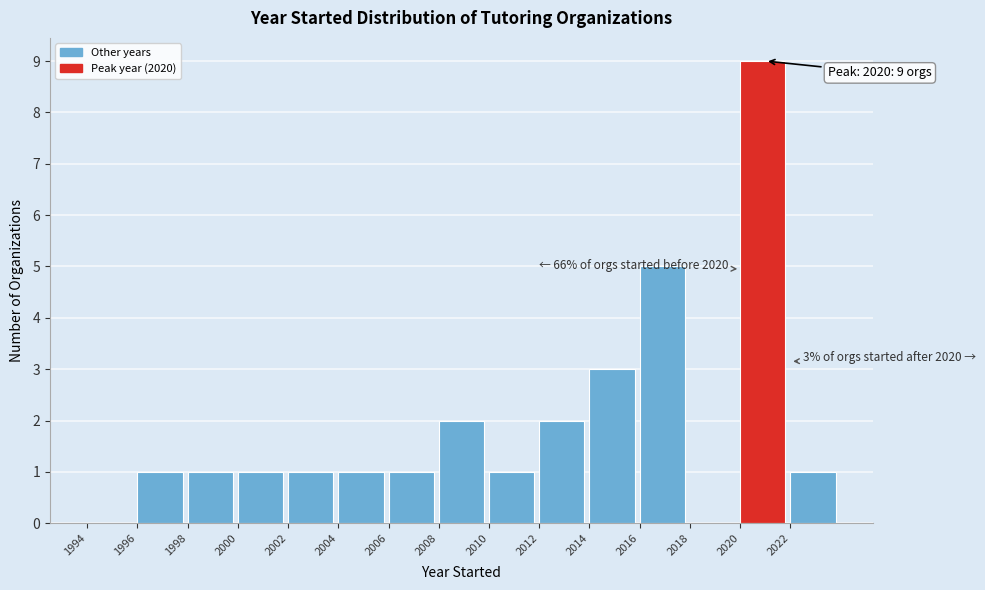

Which range on the x-axis has the tallest bar?

2020 to 2022